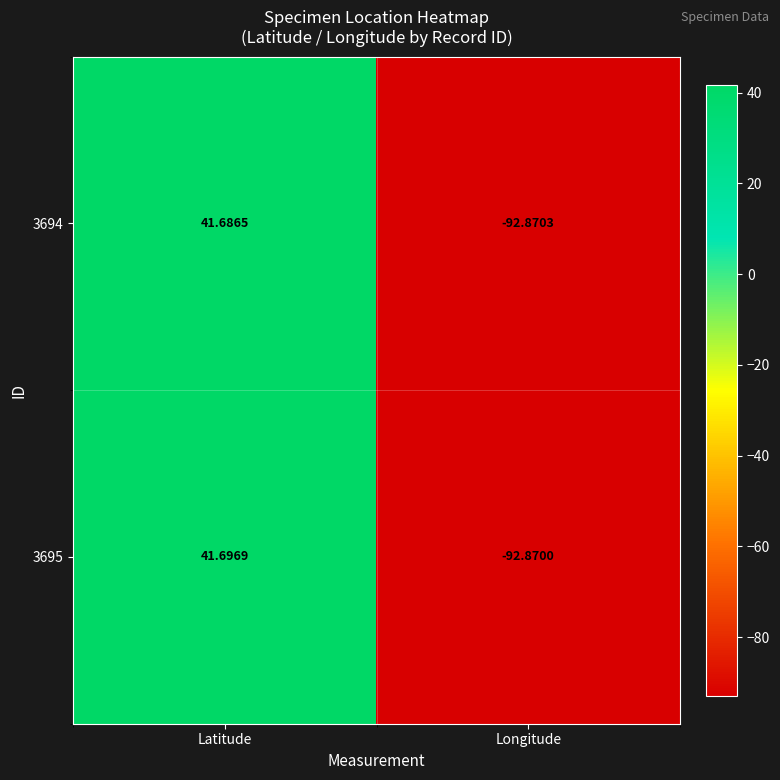

List the labels in order of 3694 value, largest first.

Latitude, Longitude